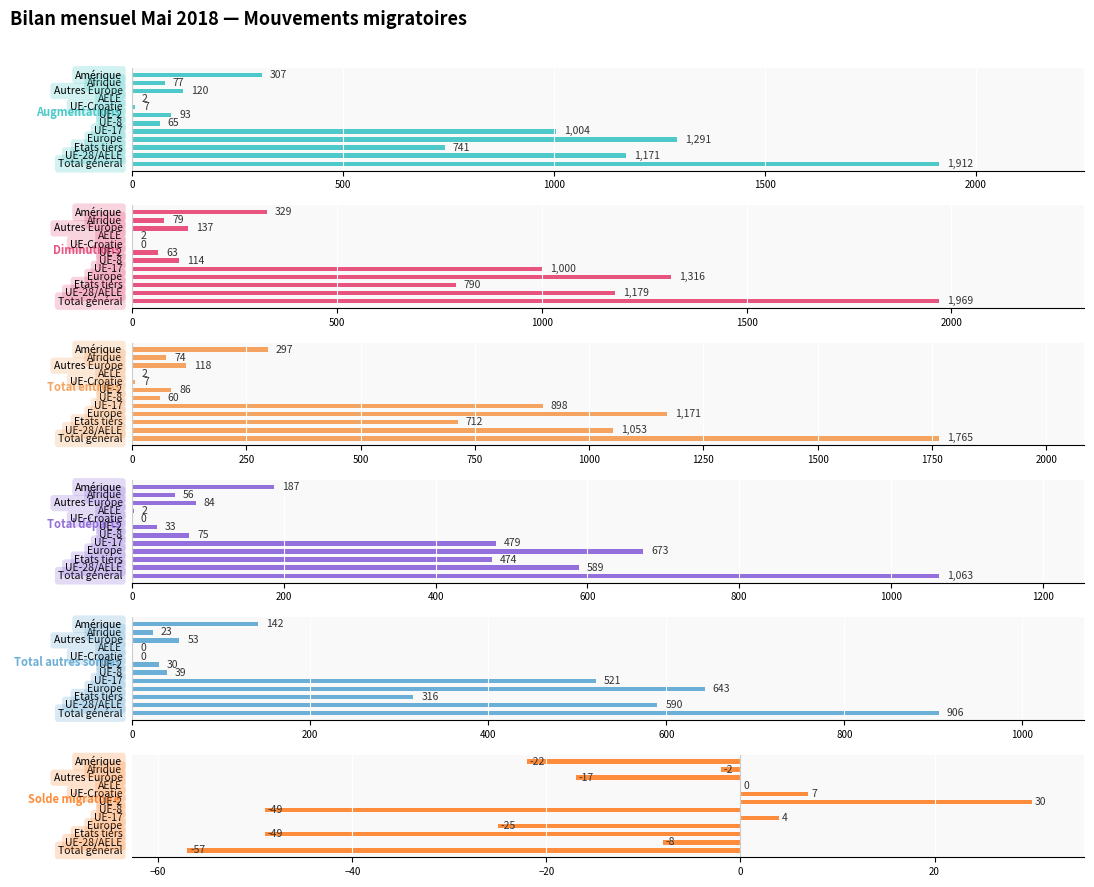

How many bars are there in each group?

6